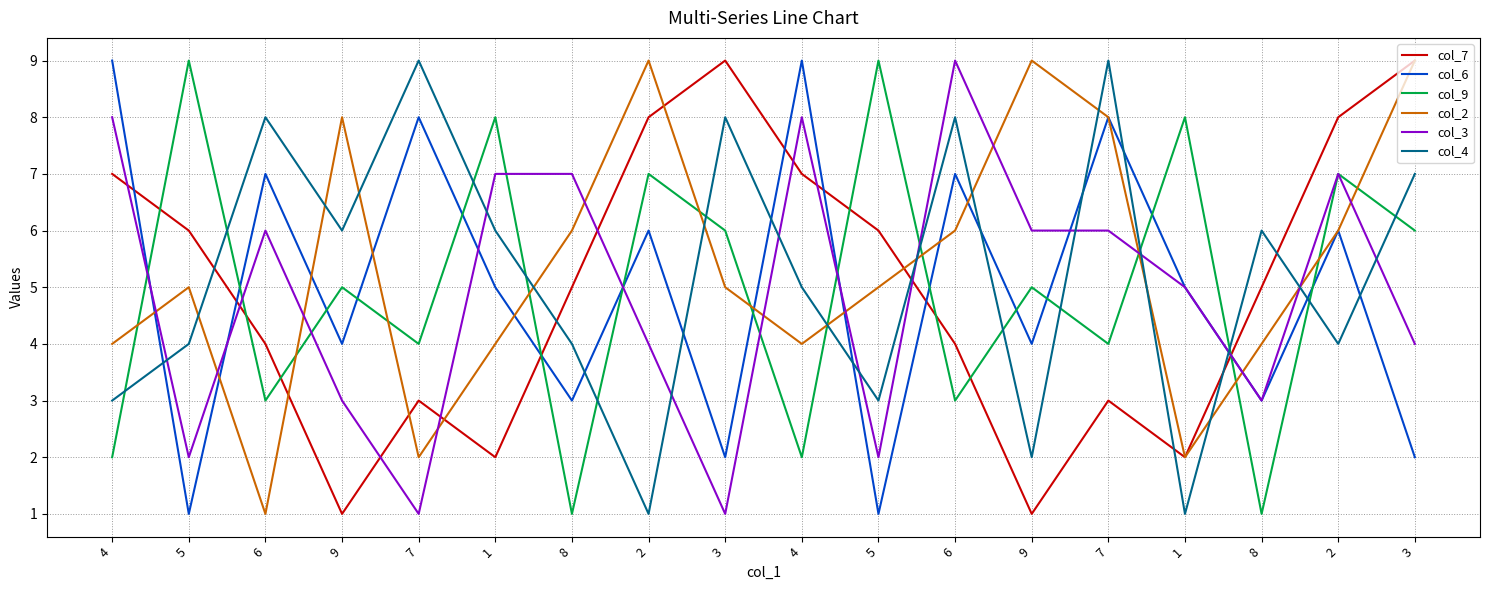

What is the average value of the col_3 series?

5